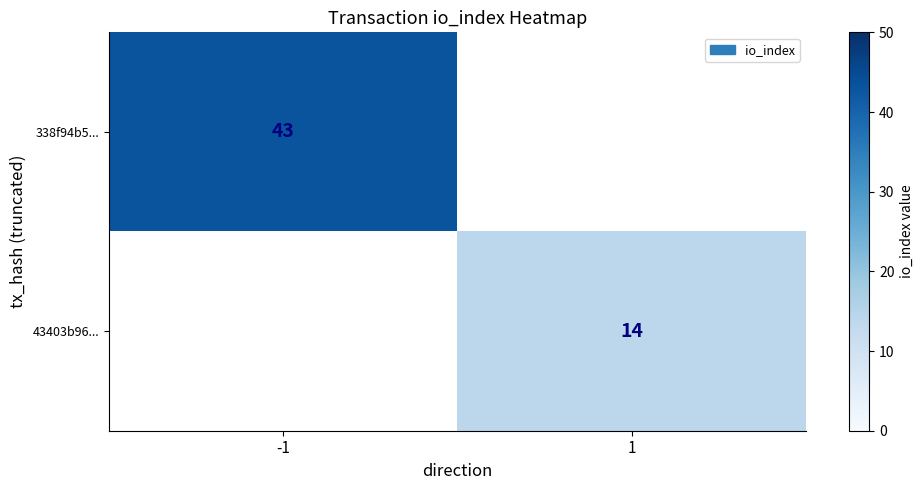

True or false: 338f94b5... has a value of 13.8 at -1.

False